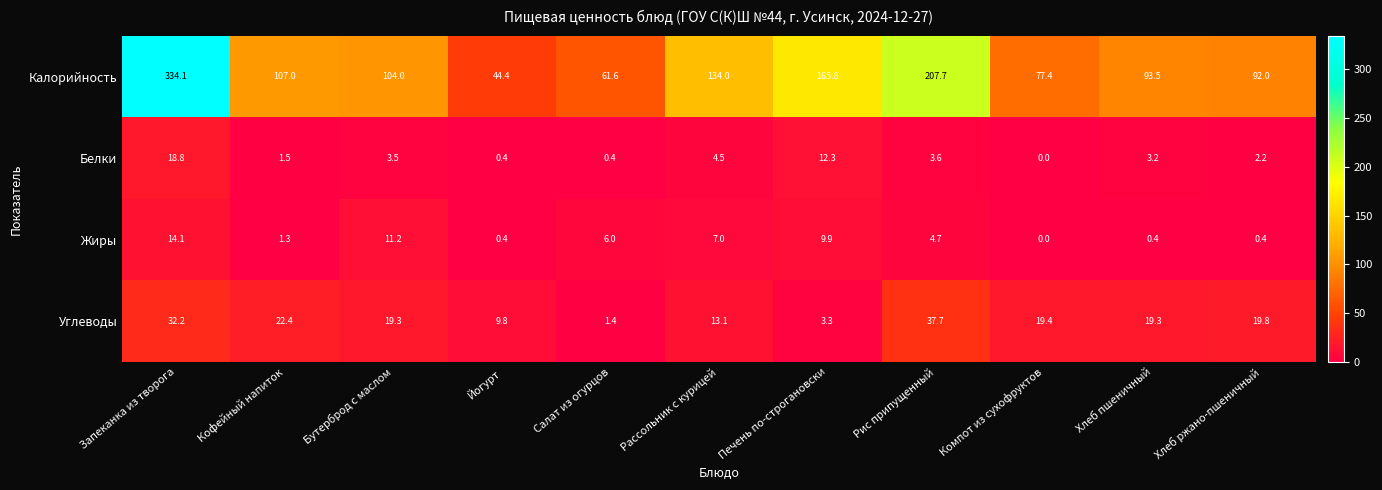

At which category is the sum across all series the highest?

Запеканка из творога